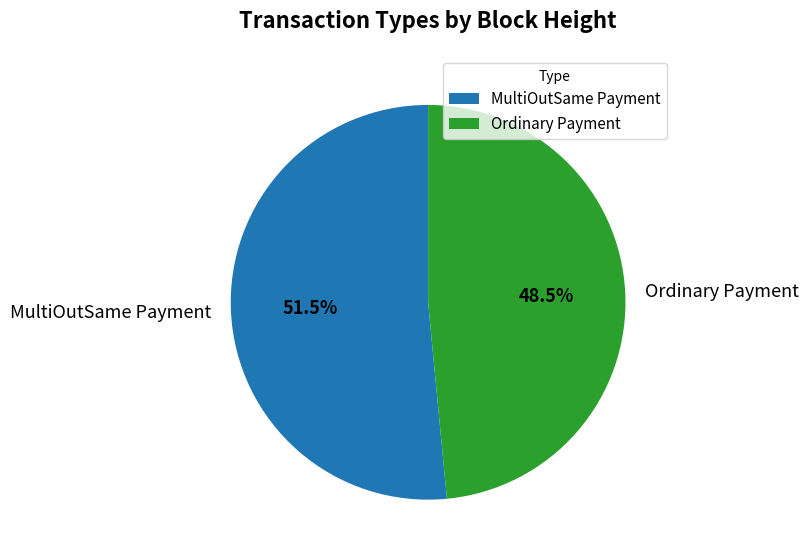

Between MultiOutSame Payment and Ordinary Payment, which is larger?

MultiOutSame Payment